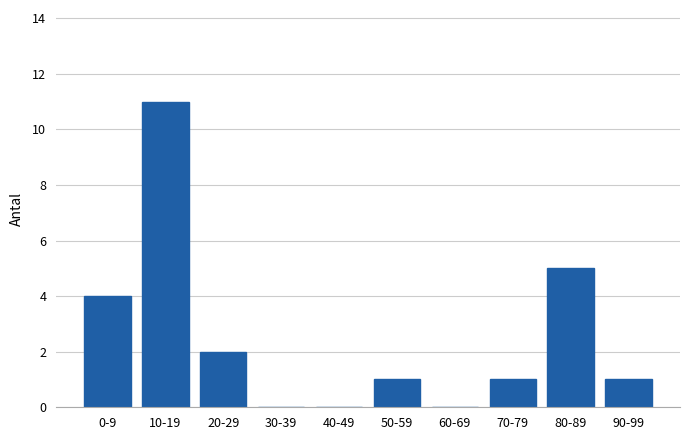

Reading left to right, extract all data points from this chart.

0-9=4	10-19=11	20-29=2	30-39=0	40-49=0	50-59=1	60-69=0	70-79=1	80-89=5	90-99=1